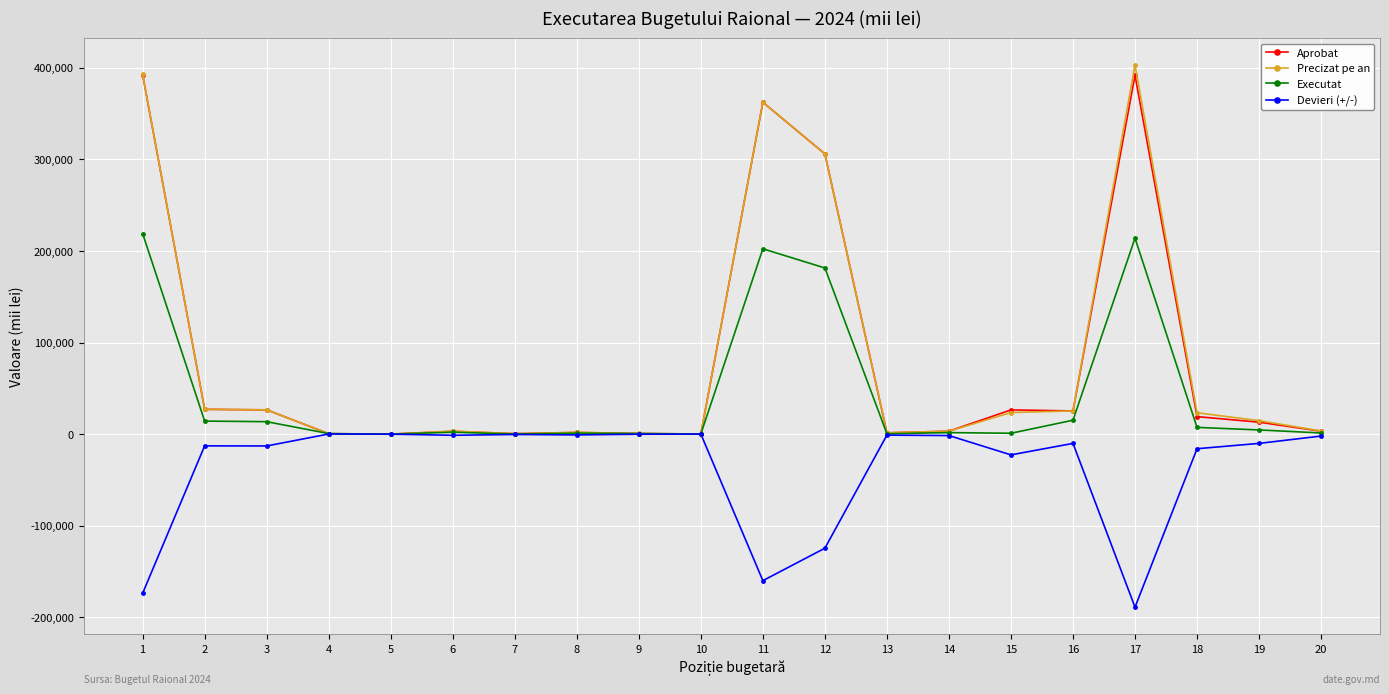

What is the average value of the Executat series?

44018.5